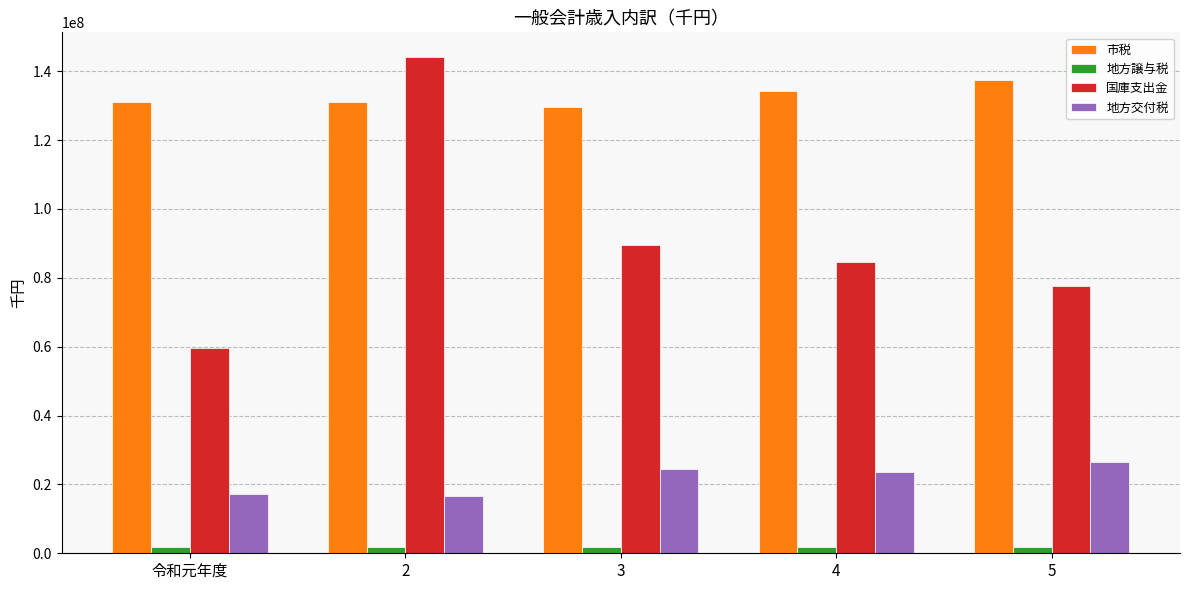

Which label corresponds to the largest value in the chart?

2